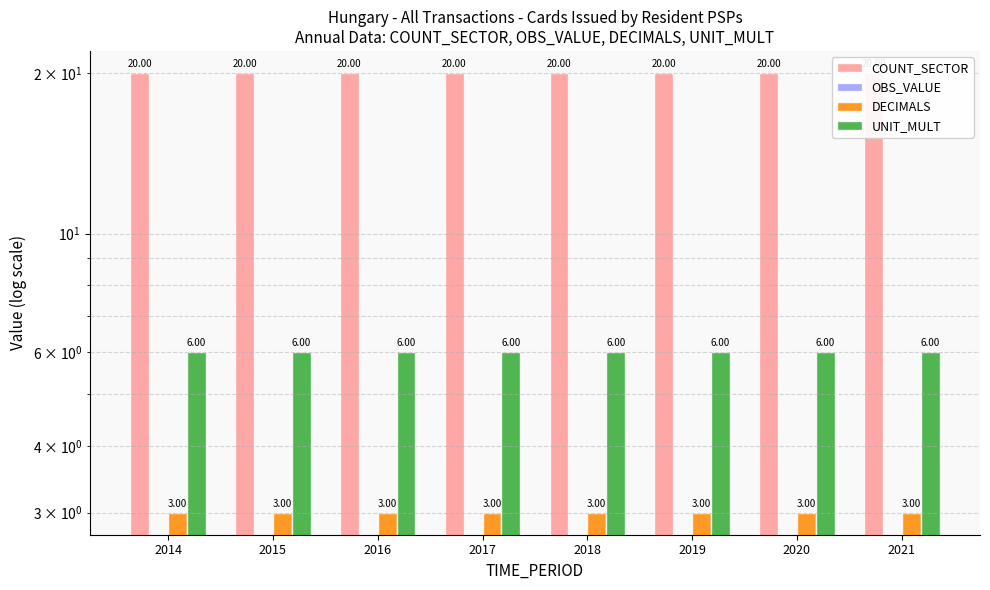

What is the value of the COUNT_SECTOR bar at the 4th from the left?

20